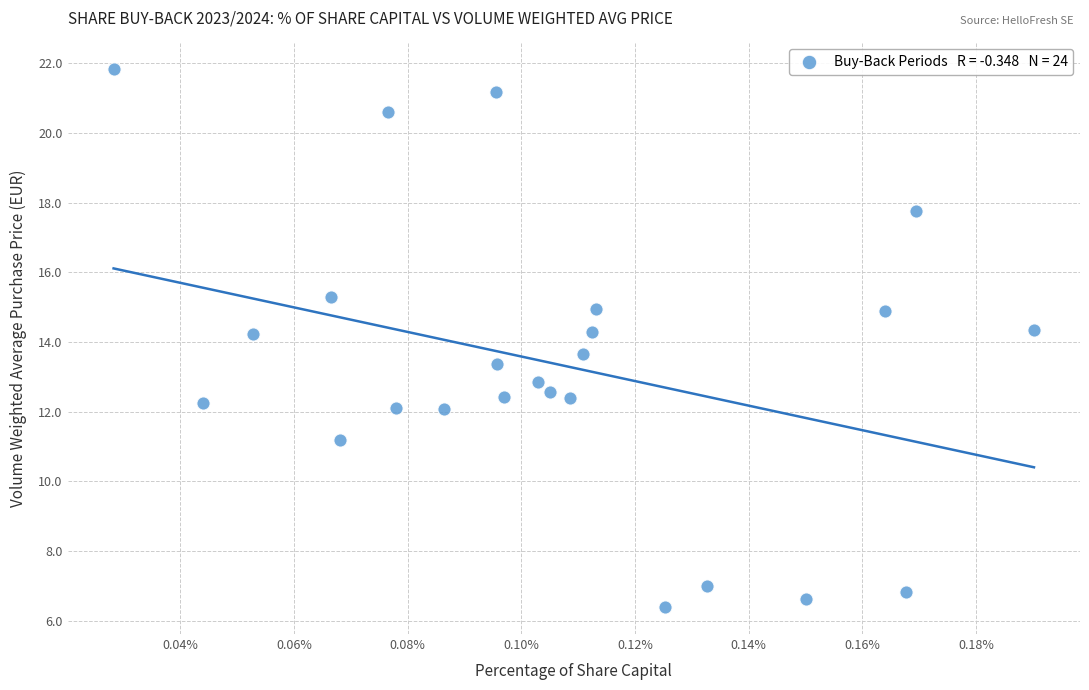

What is the range of Y values (max minus min)?

15.4